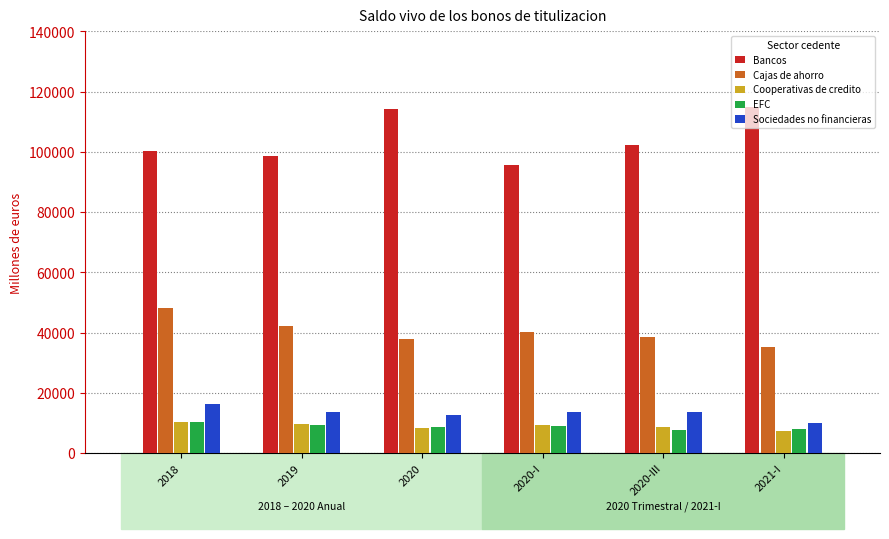

Which series has the largest range (max minus min)?

Bancos